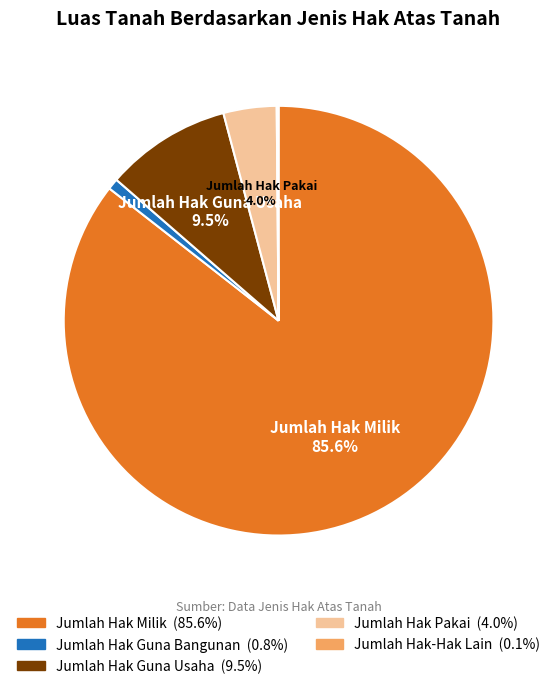

Approximately how many times larger is the value at Jumlah Hak Milik compared to Jumlah Hak Guna Usaha?

9.0